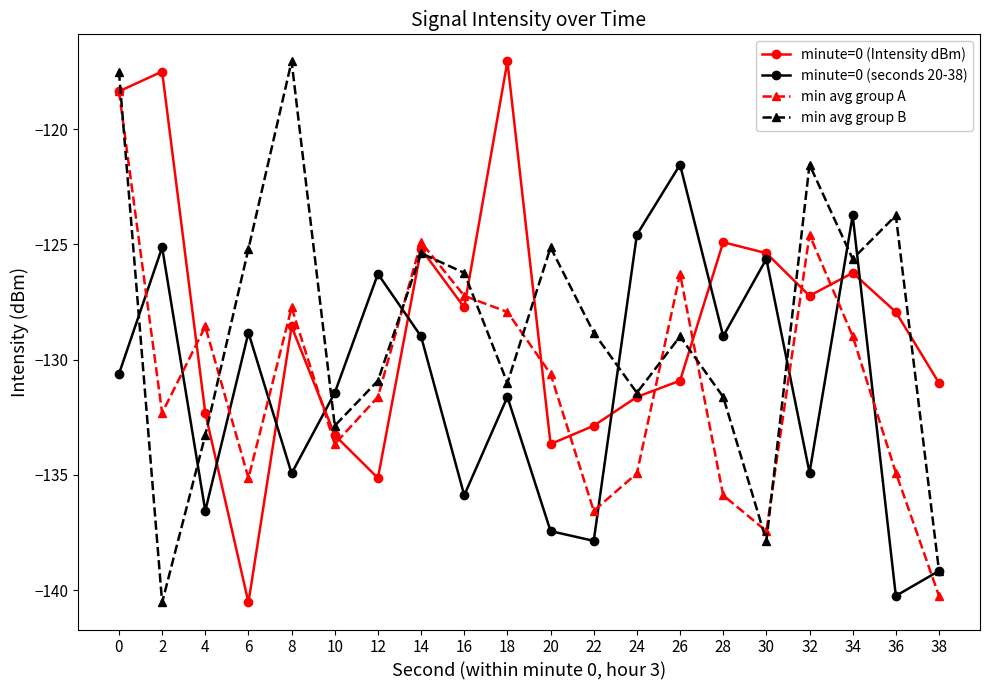

What is the difference between the minute=0 (Intensity dBm) values at 4 and 16?

4.6